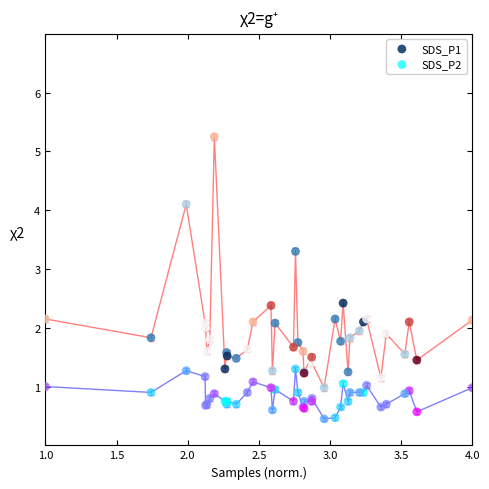

What is the X range (max minus min) for the scatter plot?

3.0